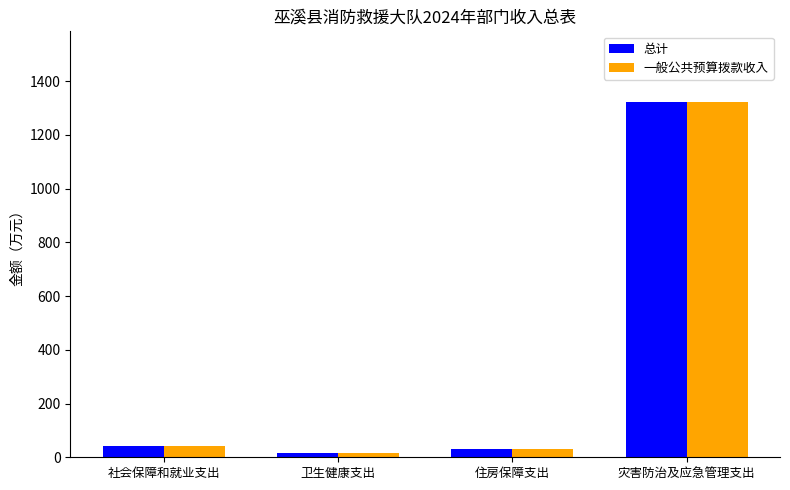

What is the average value of the 总计 series?

352.3